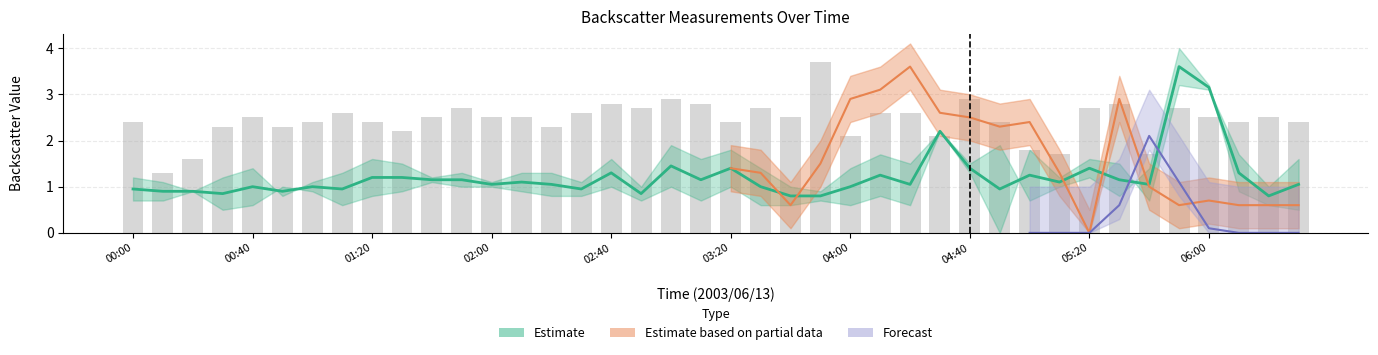

True or false: the data shows 0.5 at 01:20.

False